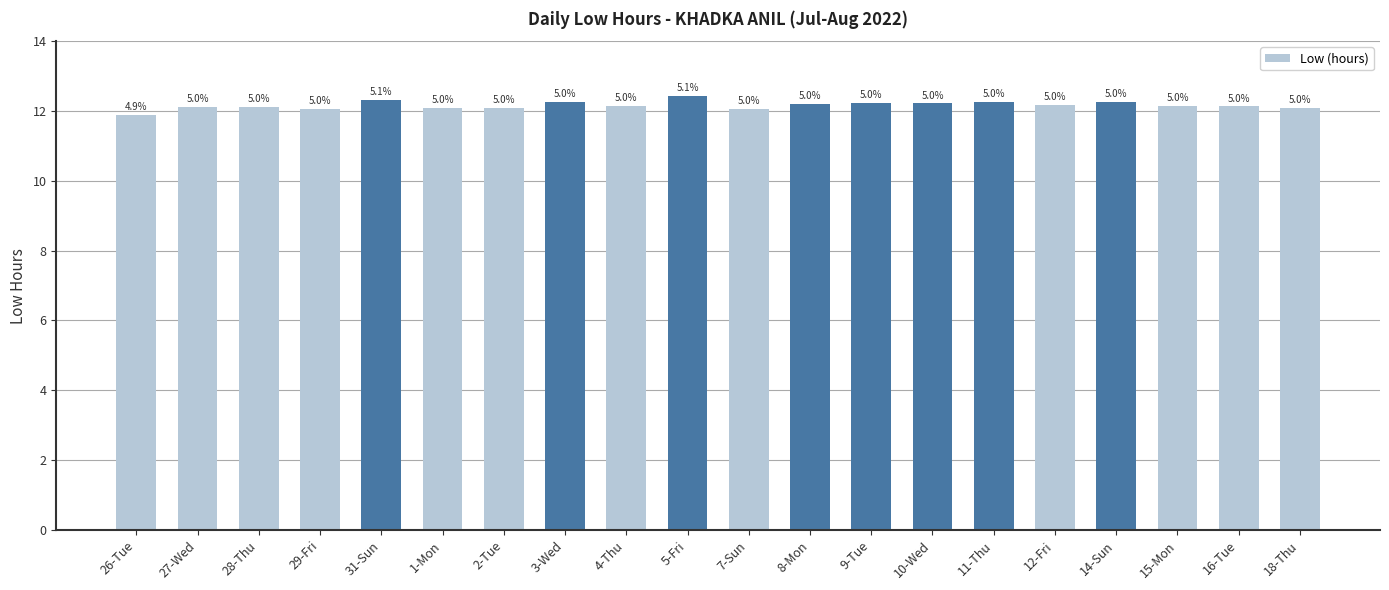

Are the bars horizontal?

No